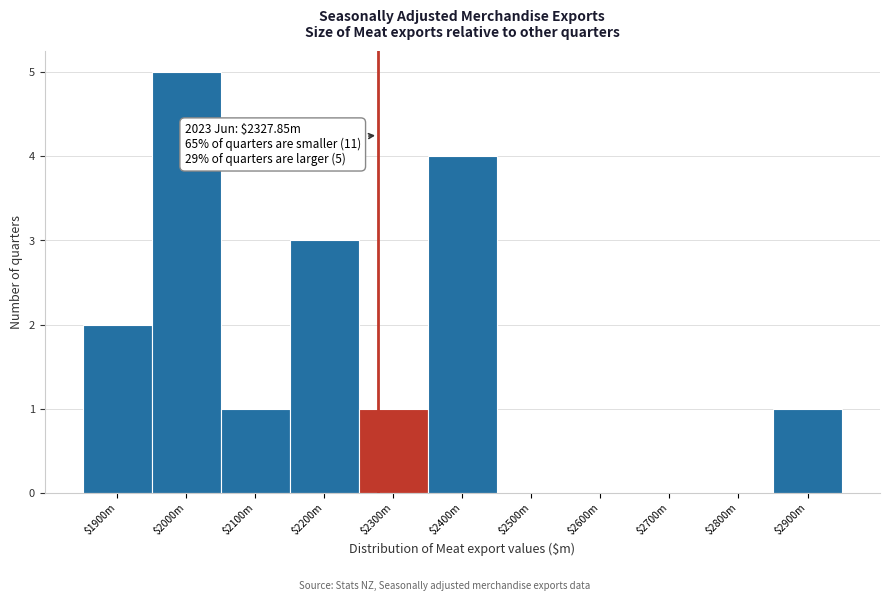

The value at $2200m is 2. True or false?

False